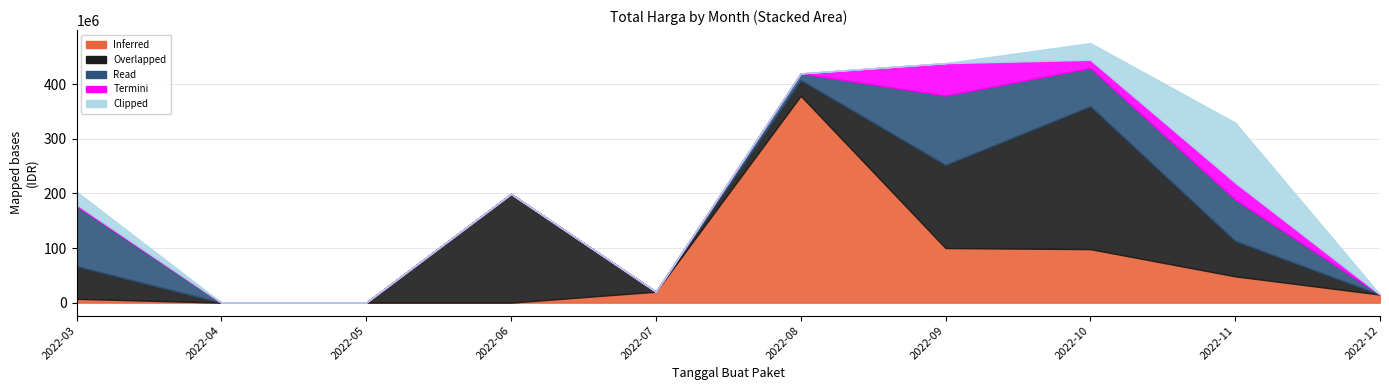

How many interior local peaks does the Inferred series have?

1